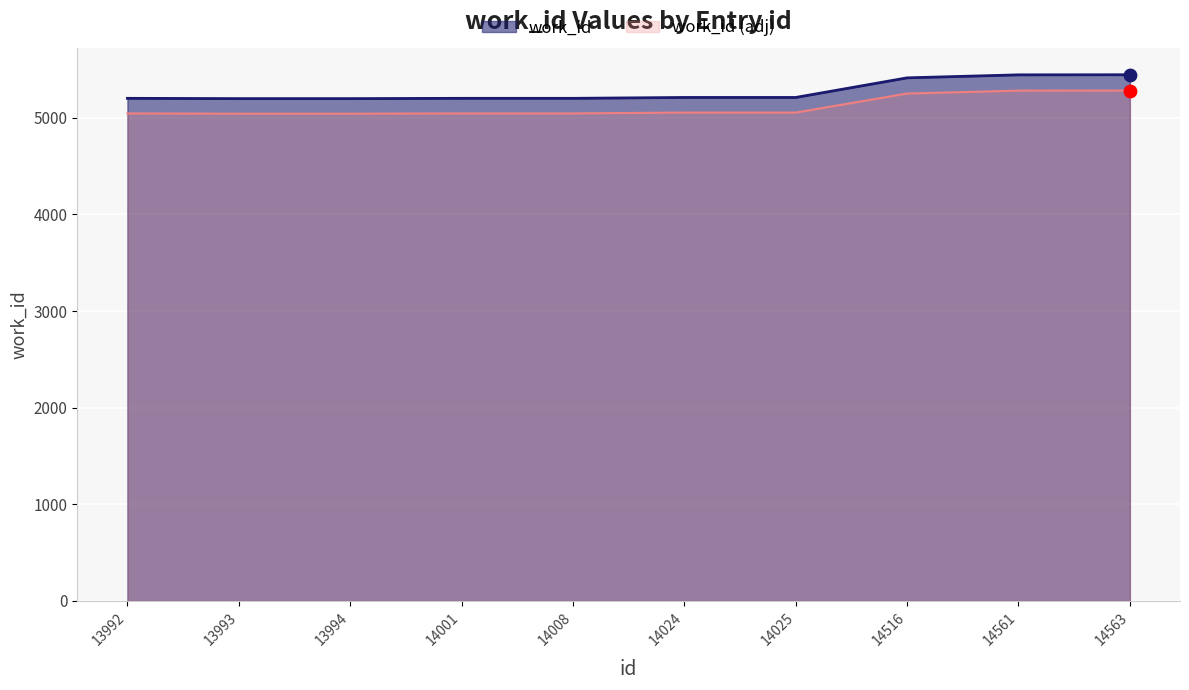

Between 13994 and 14024, which is larger?

14024